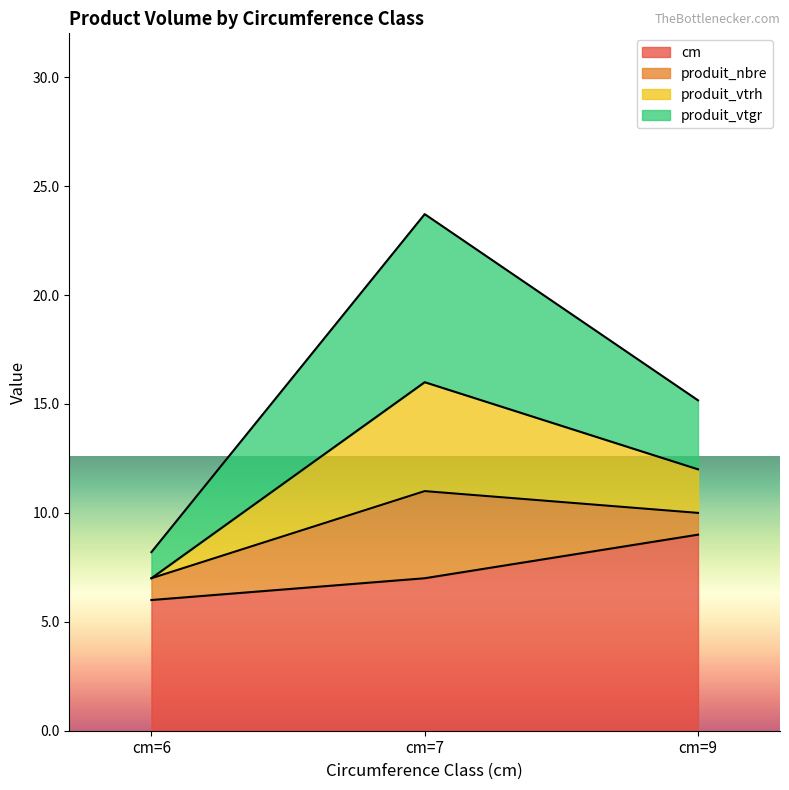

List the labels in order of cm value, smallest first.

cm=6, cm=7, cm=9